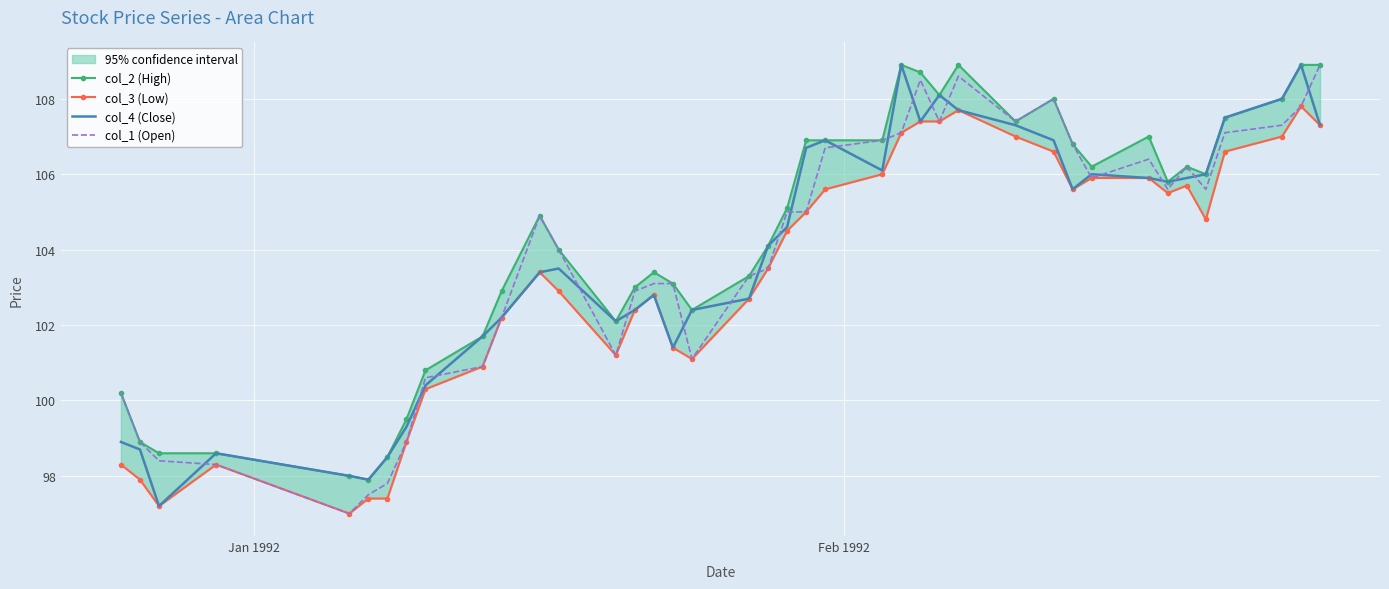

What is the minimum value for col_1 (Open)?

97.0